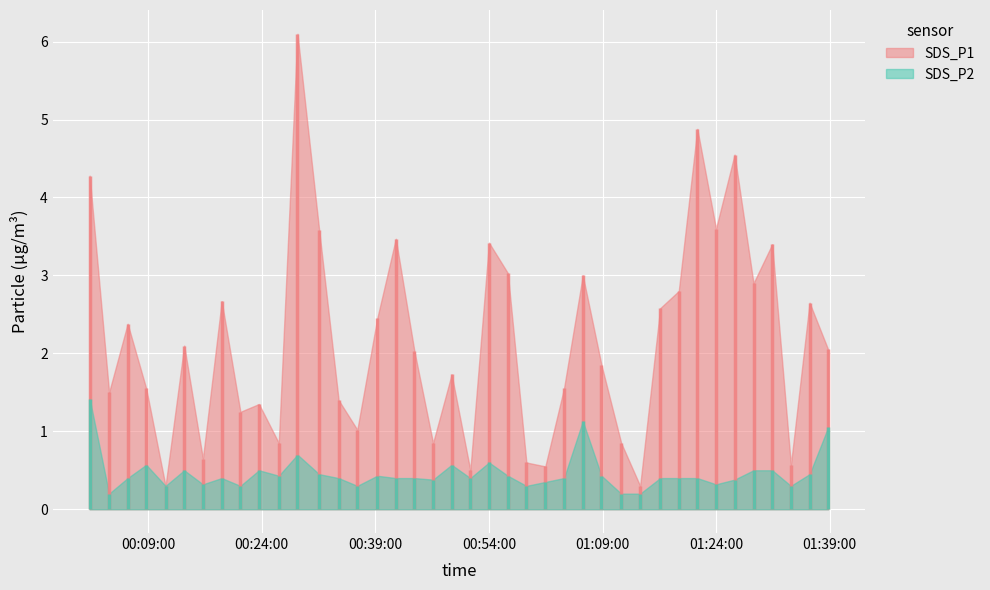

What is the maximum value for SDS_P2?

1.4